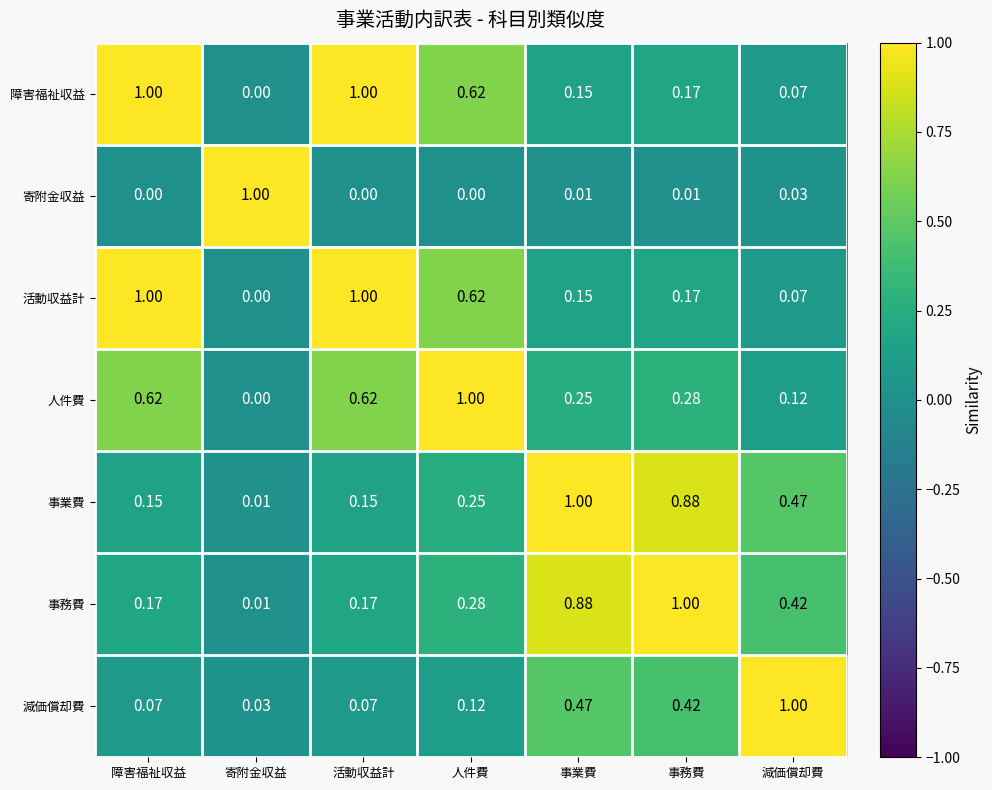

Is the value of 事業費 at 寄附金収益 greater than the value of 障害福祉収益 at 活動収益計?

No